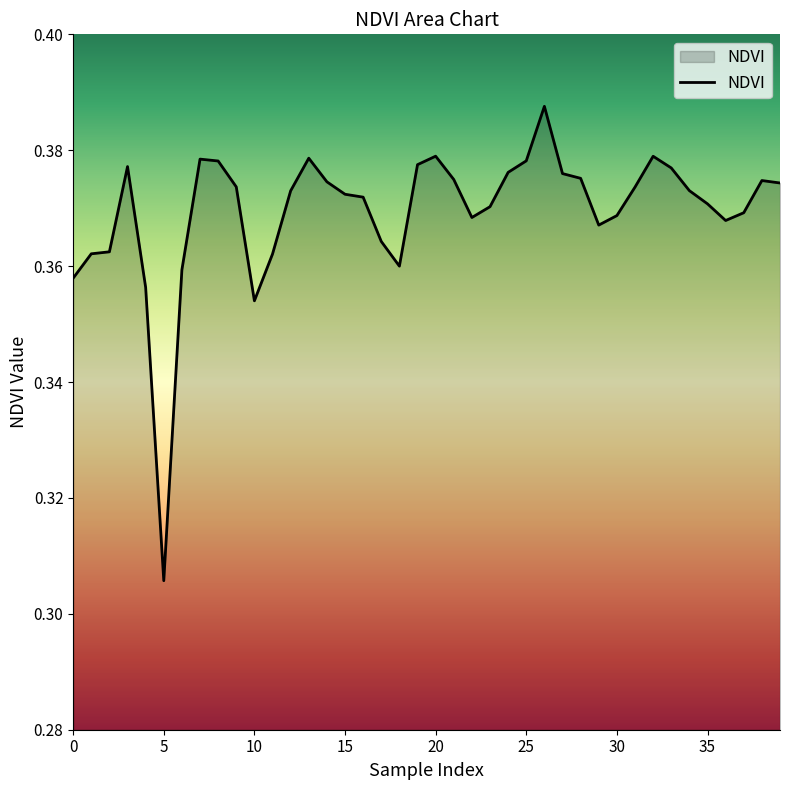

What is the value of the 27th point from the left?

0.4